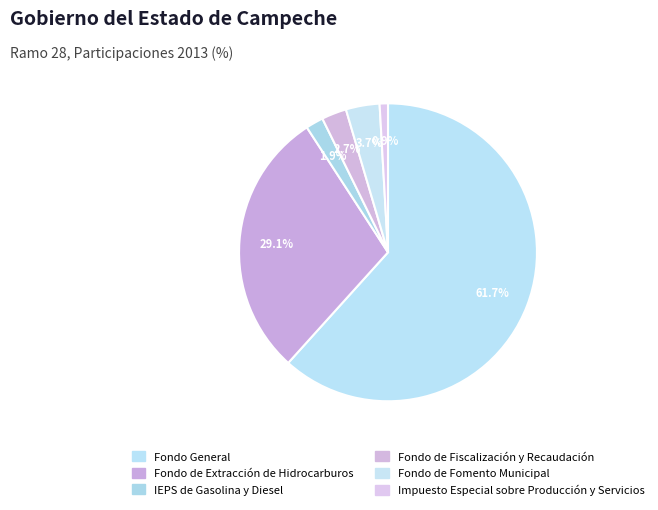

Is there a majority slice in this chart?

Yes